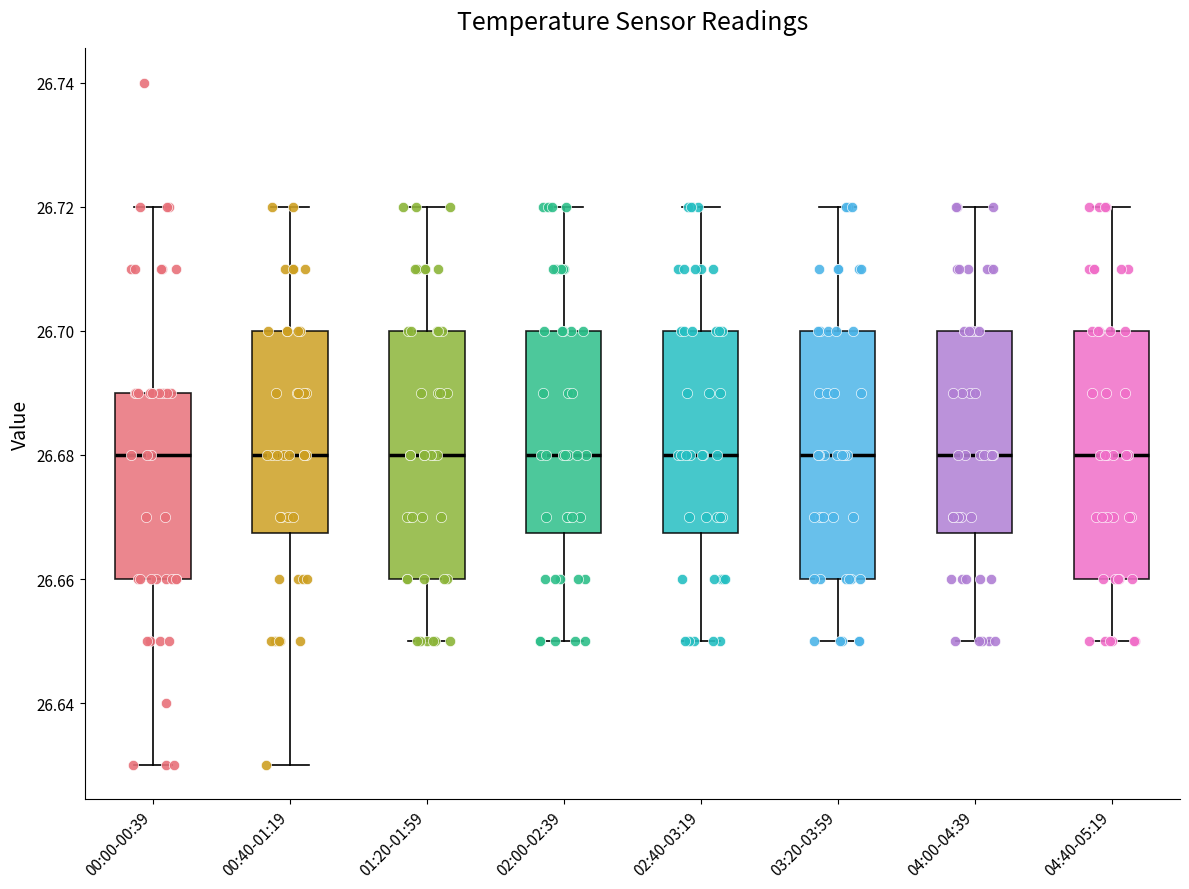

Where is the lower edge of the box for 01:20-01:59 on the y-axis? The values are not printed on the chart, so give them approximately, as read against the axis.

26.660